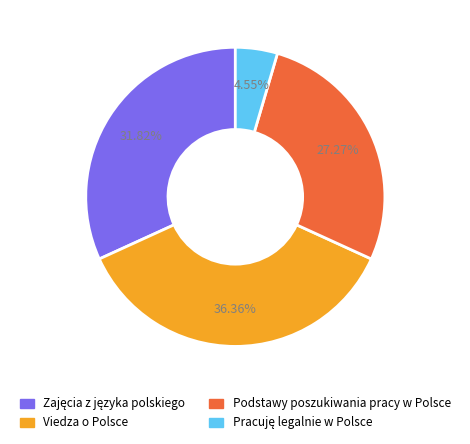

True or false: Podstawy poszukiwania pracy w Polsce accounts for 27% of the total.

True